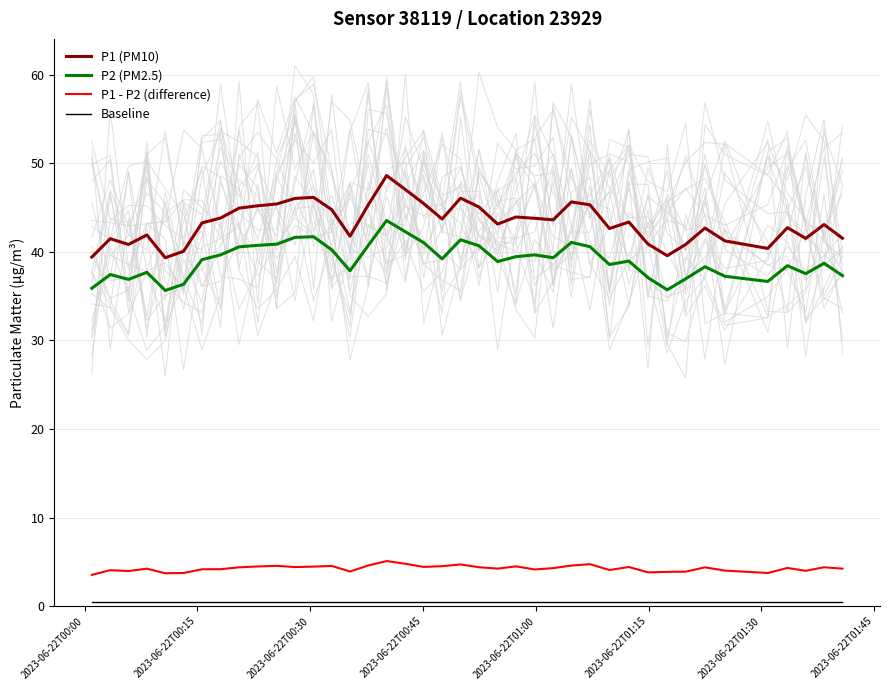

What is the value of the Baseline point at the 25th from the left?

0.5